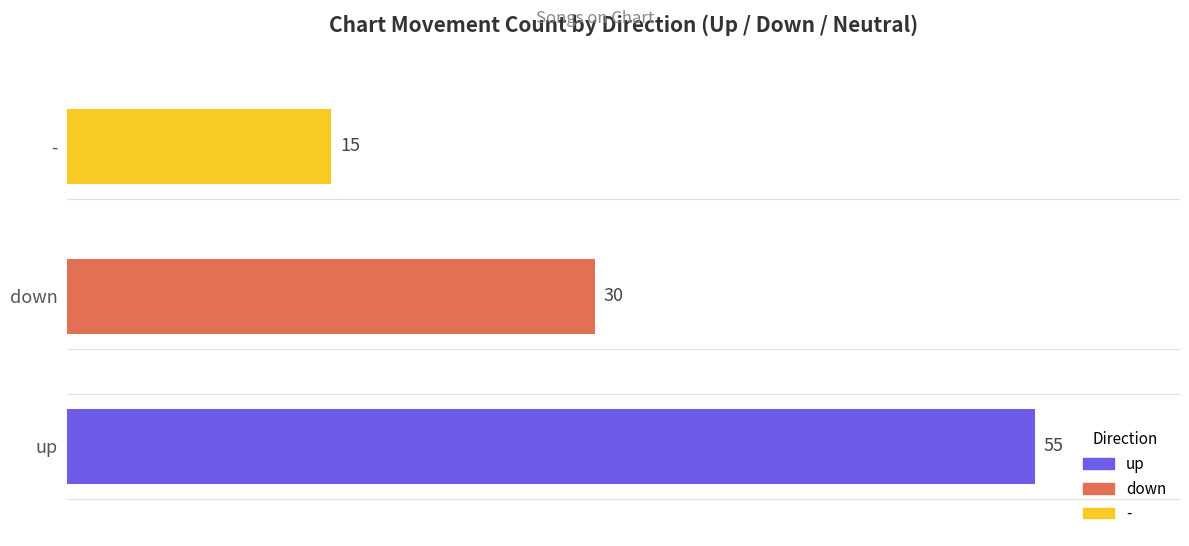

Between - and down, which is larger?

down